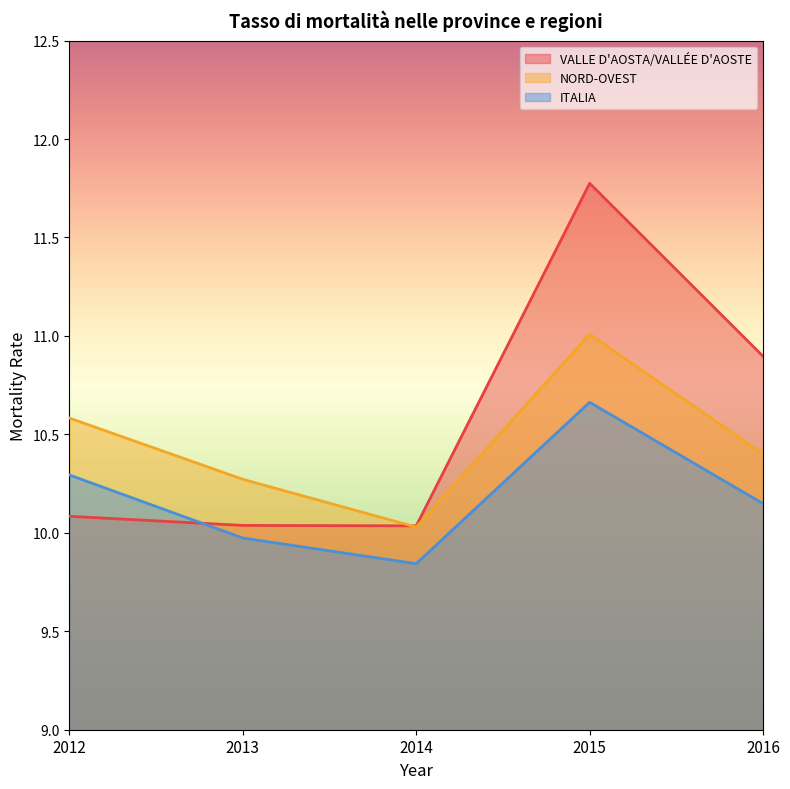

How many times do VALLE D'AOSTA/VALLÉE D'AOSTE and ITALIA cross each other?

1